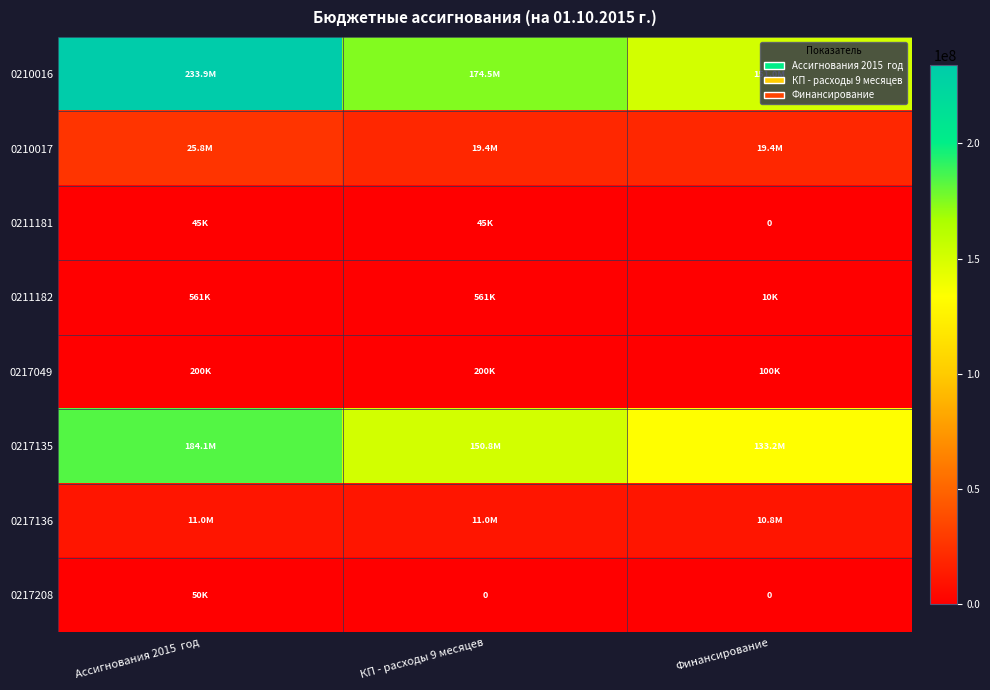

What is the difference between the maximum and minimum values in the 0211182 series?

551000.0